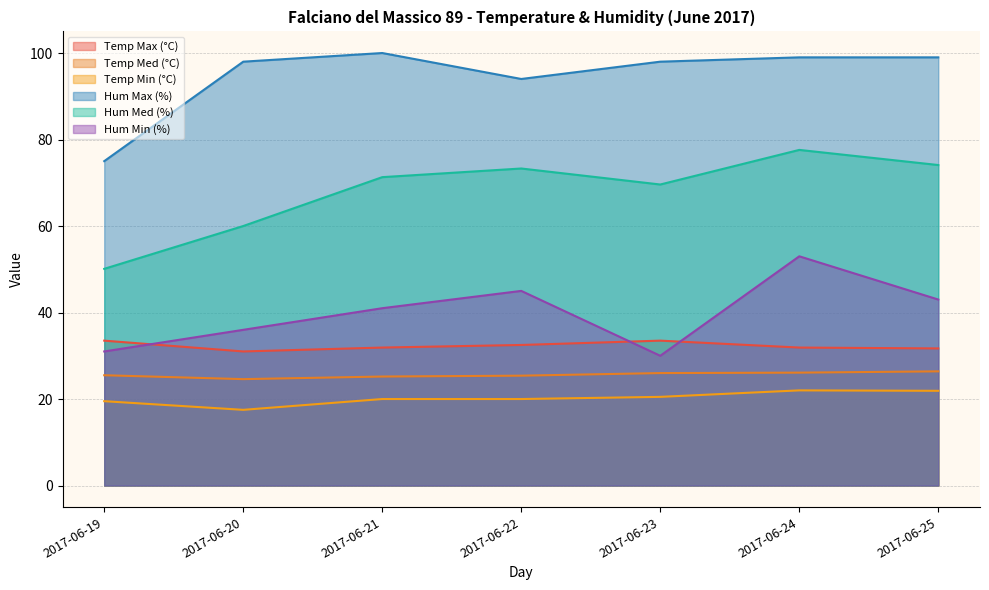

What is the difference between the Hum Min (%) values at 2017-06-20 and 2017-06-23?

6.0